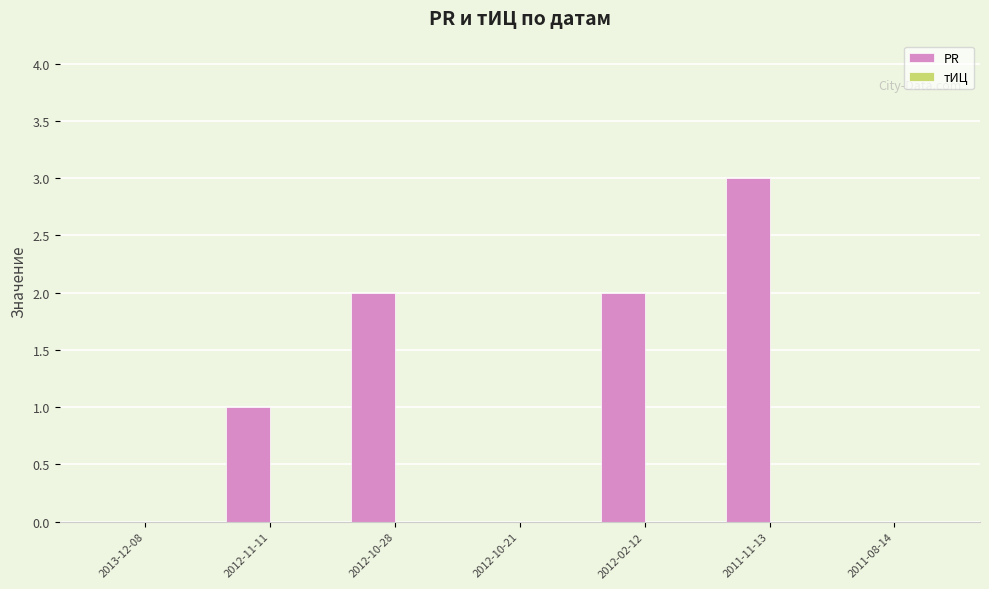

What is the maximum value shown in the chart?

3